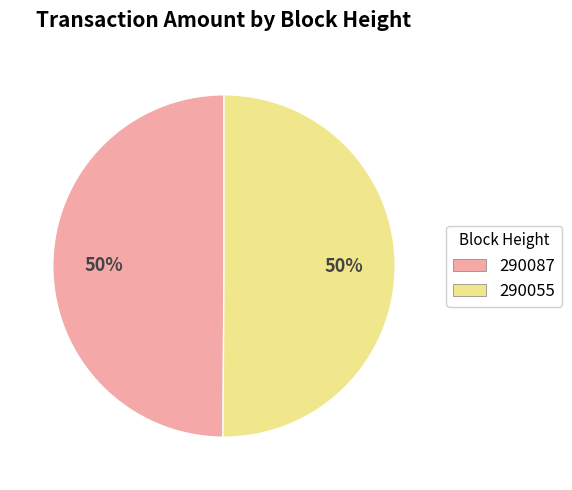

To the nearest percent, what portion does 290055 represent?

50%